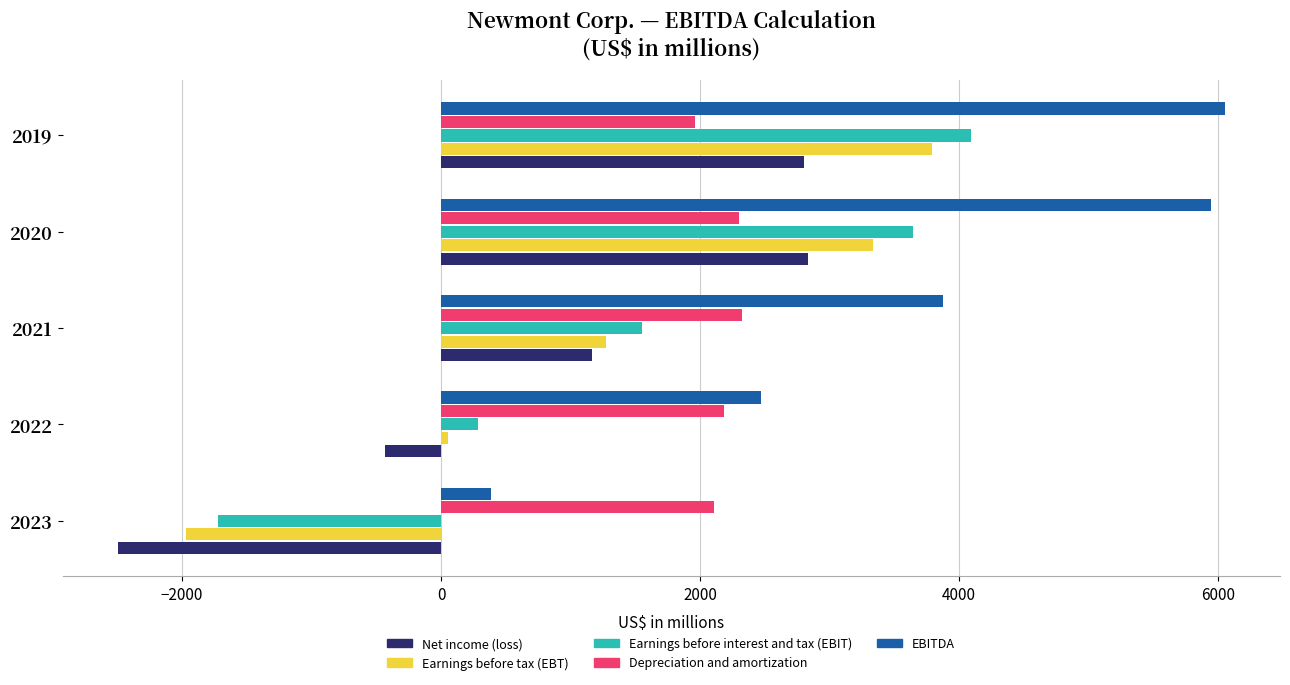

List the series in order of their peak value, lowest first.

Depreciation and amortization, Net income (loss), Earnings before tax (EBT), Earnings before interest and tax (EBIT), EBITDA